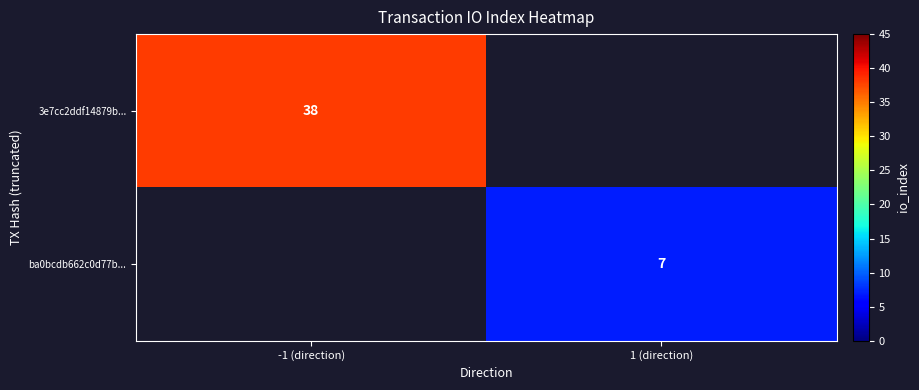

The value of ba0bcdb662c0d77b... at 1 (direction) is 7. True or false?

True